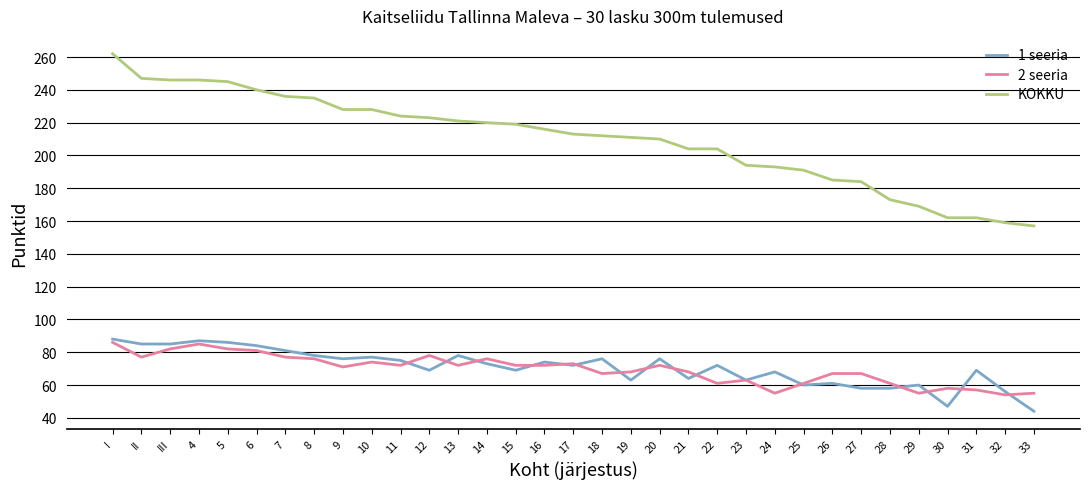

Does the chart have visible grid lines?

Yes